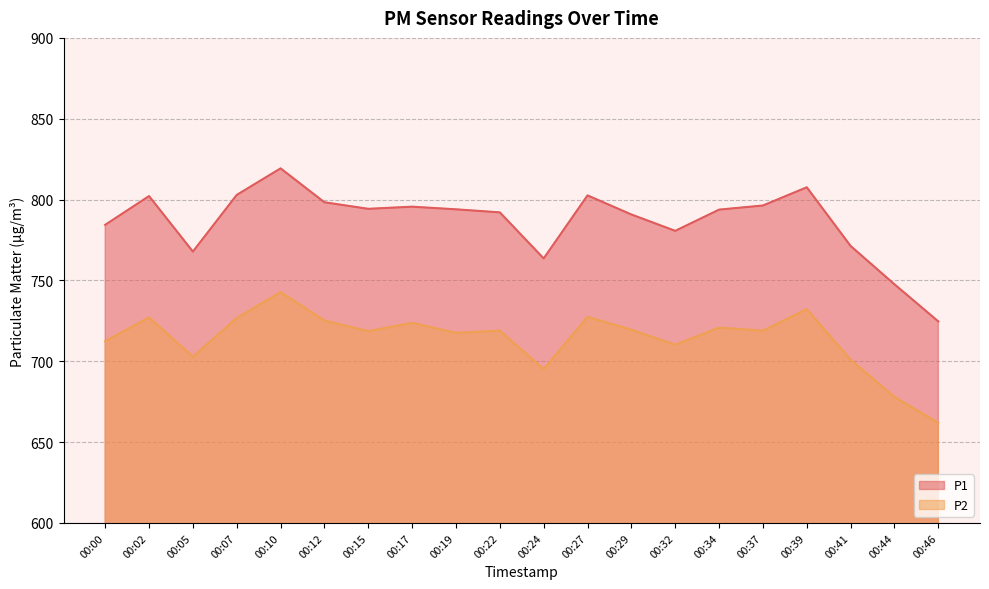

What is the value of the P1 point at the 6th from the left?

798.3